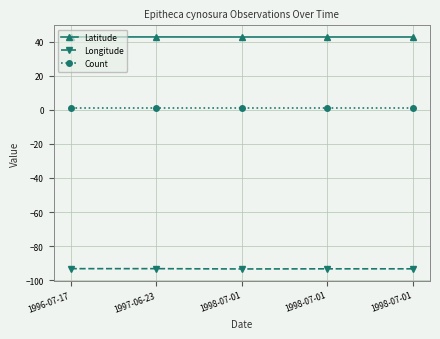

How many series are shown in this chart?

3